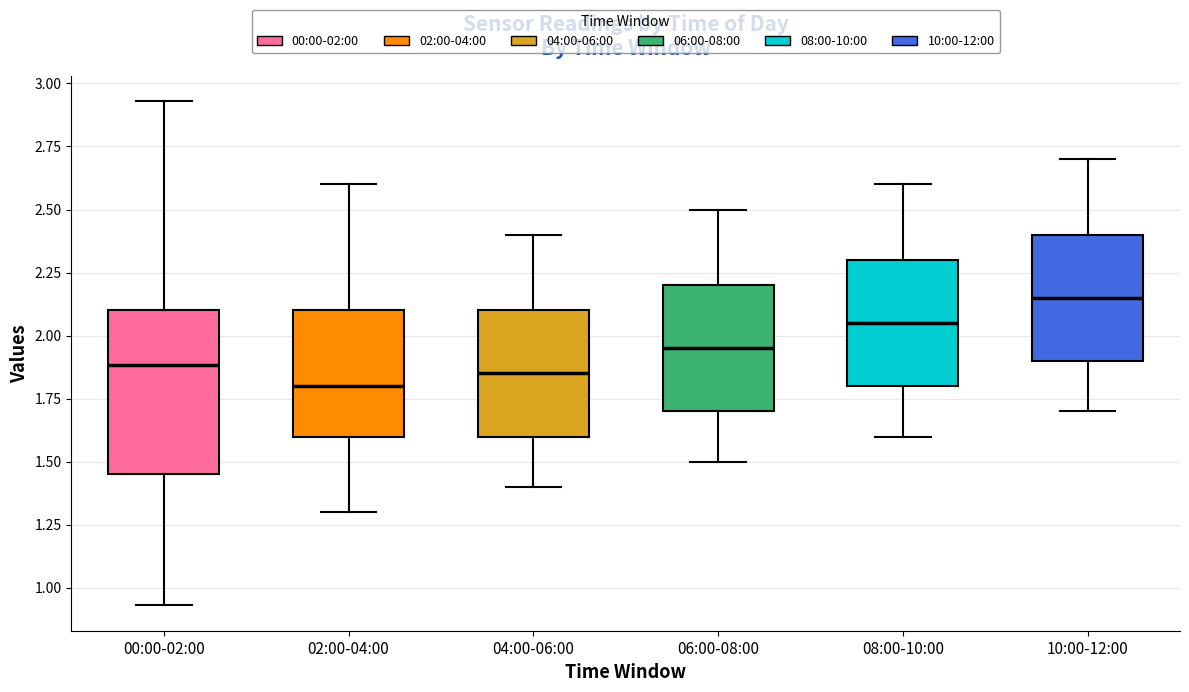

Reading left to right, read every box against the y-axis: the position of its median line, the range the box covers, and the ends of its whiskers. The values are not printed on the chart, so give them approximately, as read against the axis.

00:00-02:00: median 1.90, box 1.45 to 2.10, whiskers 0.95 to 2.95
02:00-04:00: median 1.80, box 1.60 to 2.10, whiskers 1.30 to 2.60
04:00-06:00: median 1.85, box 1.60 to 2.10, whiskers 1.40 to 2.40
06:00-08:00: median 1.95, box 1.70 to 2.20, whiskers 1.50 to 2.50
08:00-10:00: median 2.05, box 1.80 to 2.30, whiskers 1.60 to 2.60
10:00-12:00: median 2.15, box 1.90 to 2.40, whiskers 1.70 to 2.70